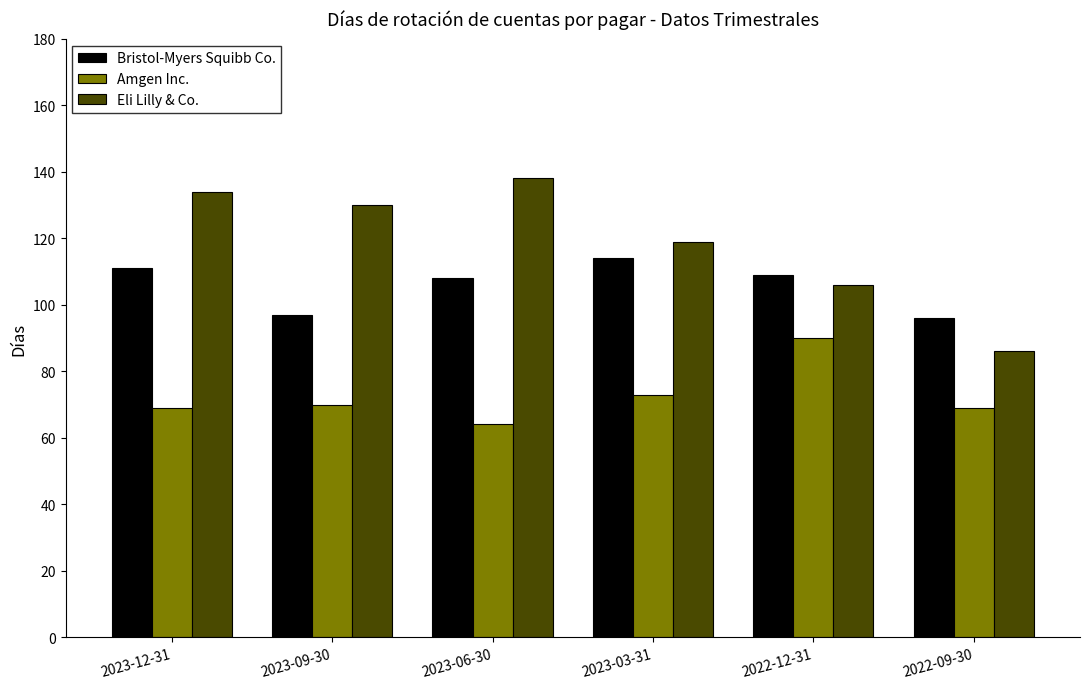

Which series changed the most between 2023-09-30 and 2022-12-31?

Eli Lilly & Co.